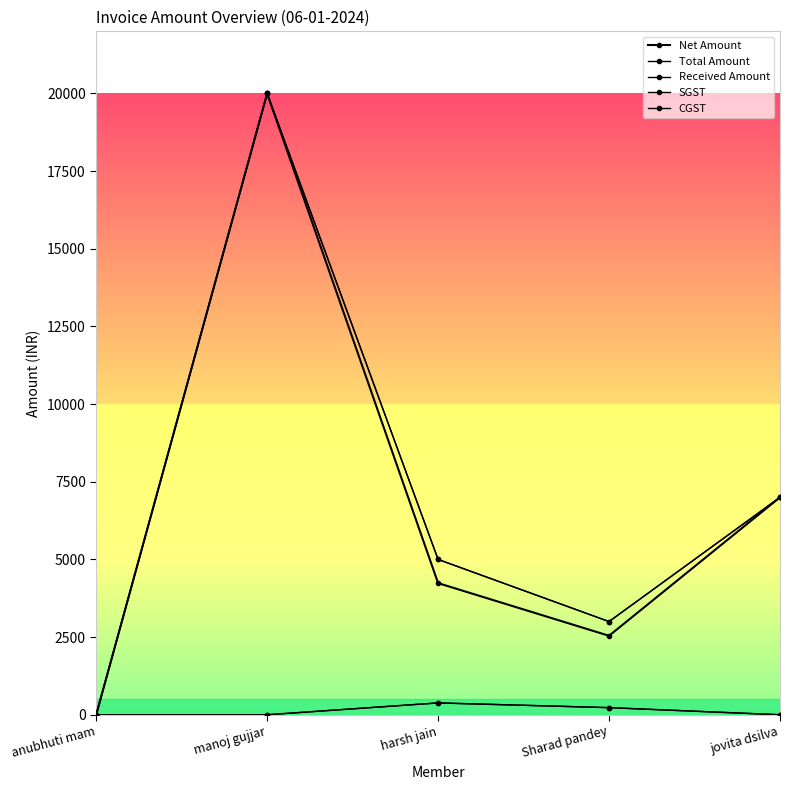

What is the total value across all series at jovita dsilva?

21000.0